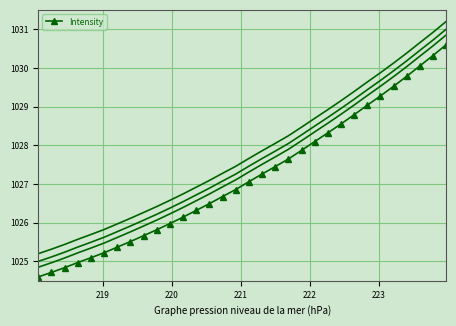

What is the value of the 25th point from the left?

1028.8